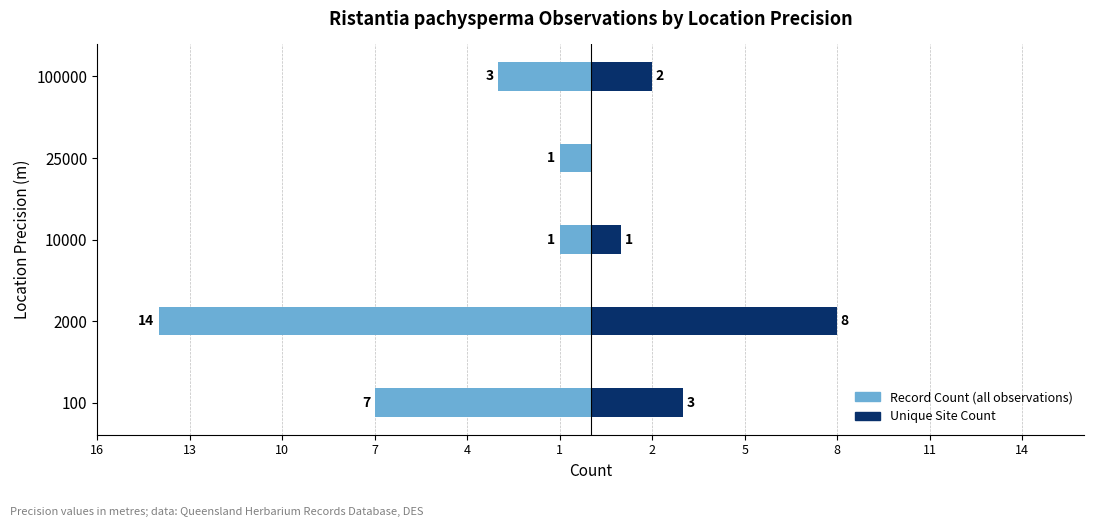

How many bars are there in each group?

2